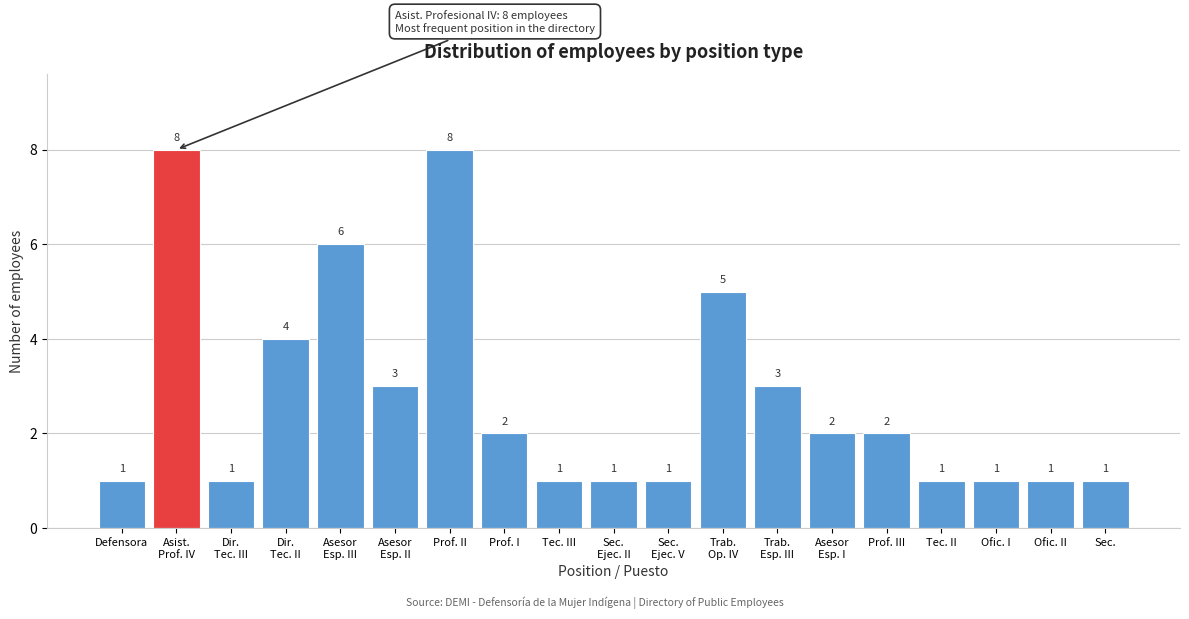

Reading right to left, transcribe all the data shown in this chart.

1	1	1	1	2	2	3	5	1	1	1	2	8	3	6	4	1	8	1